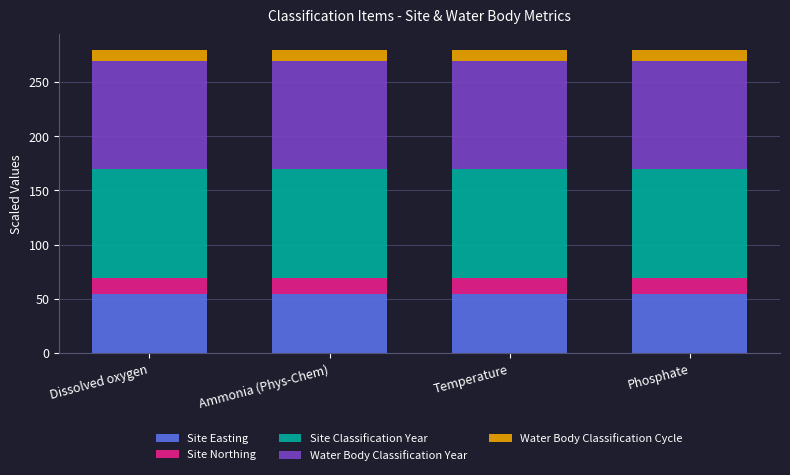

True or false: Site Easting has a value of 89.1 at Dissolved oxygen.

False